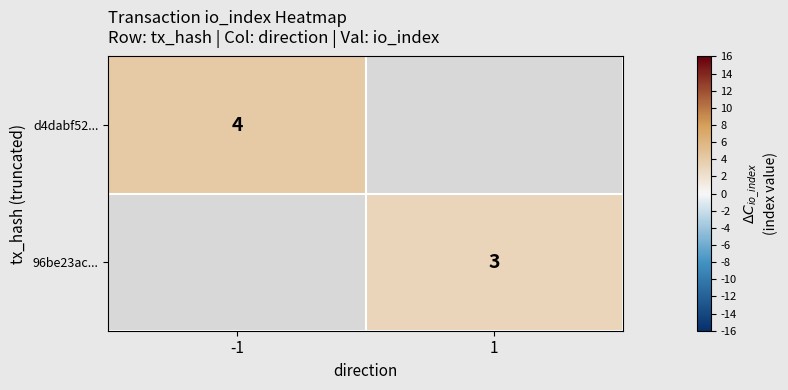

The 96be23ac... series shows 4 at 1. True or false?

False